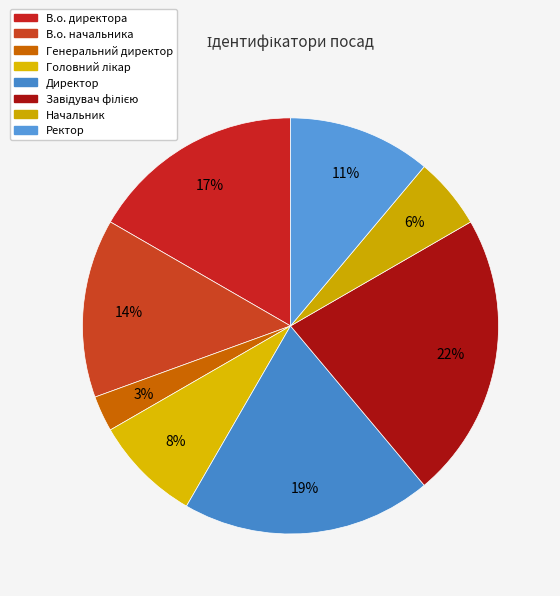

Count the number of slices in the pie.

8